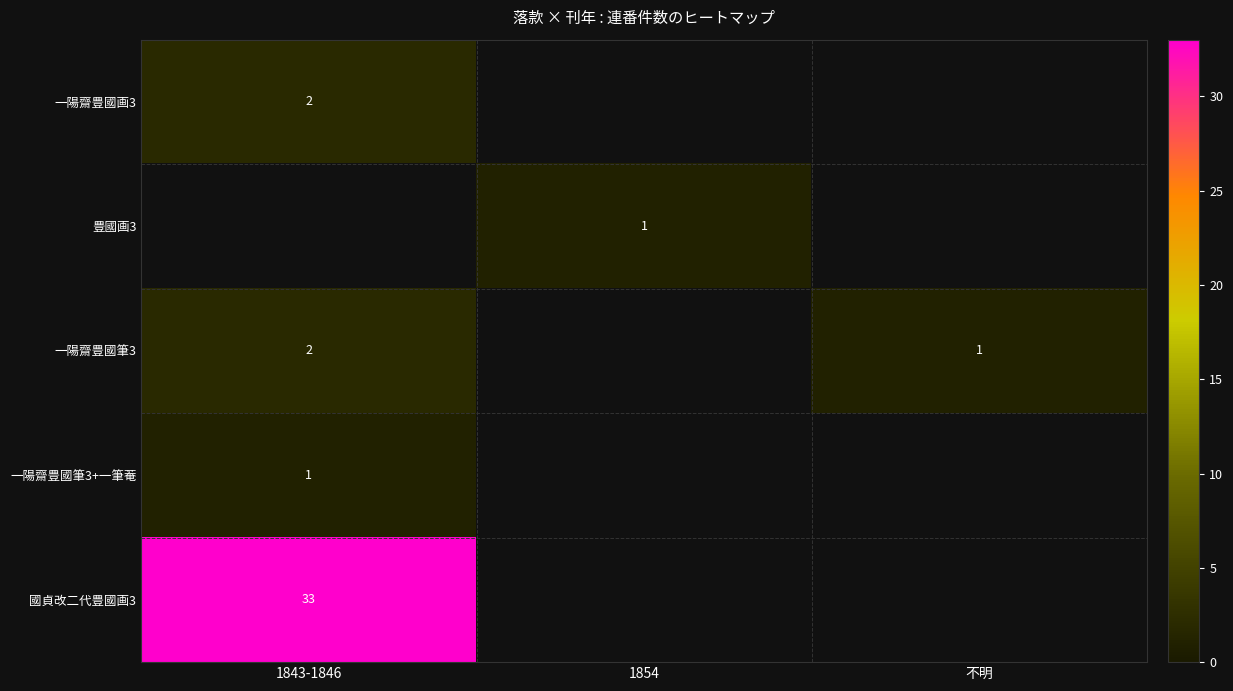

Which has a higher value, 不明 or 1854?

1854